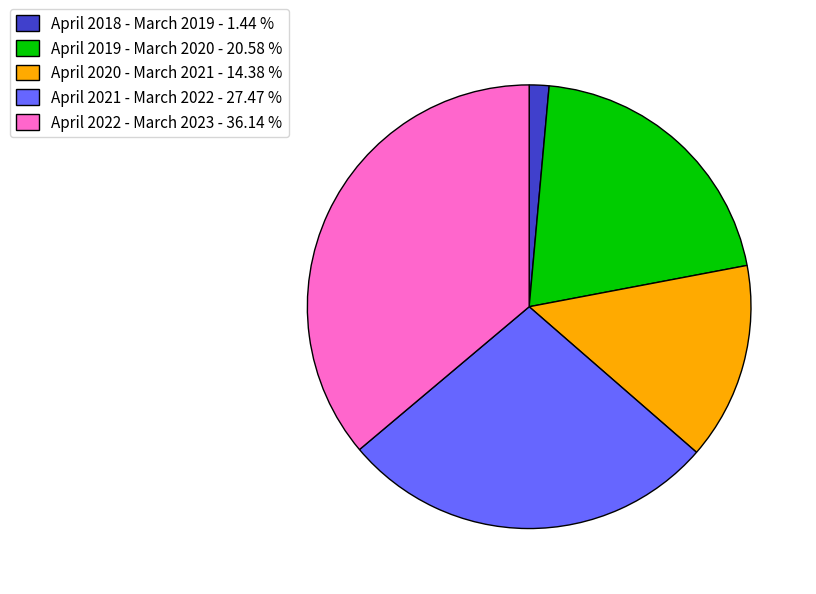

Between April 2022 - March 2023 and April 2021 - March 2022, which is larger?

April 2022 - March 2023